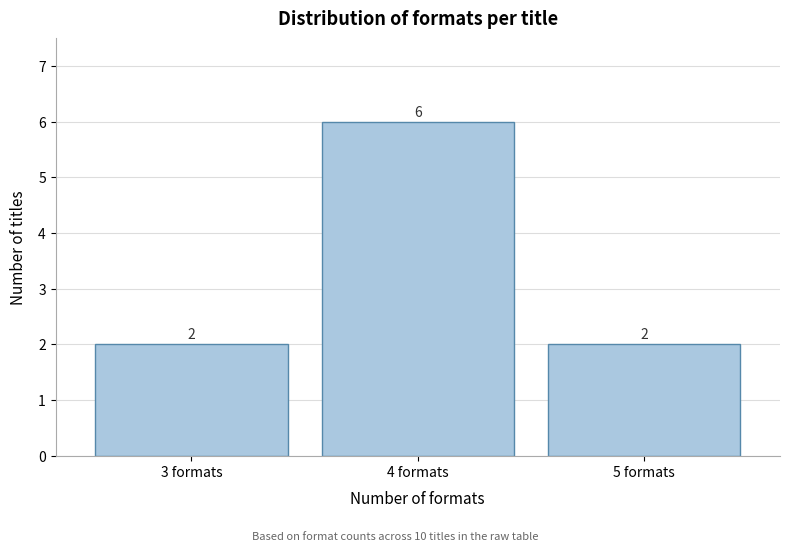

Reading left to right, extract all data points from this chart.

3 formats=2	4 formats=6	5 formats=2